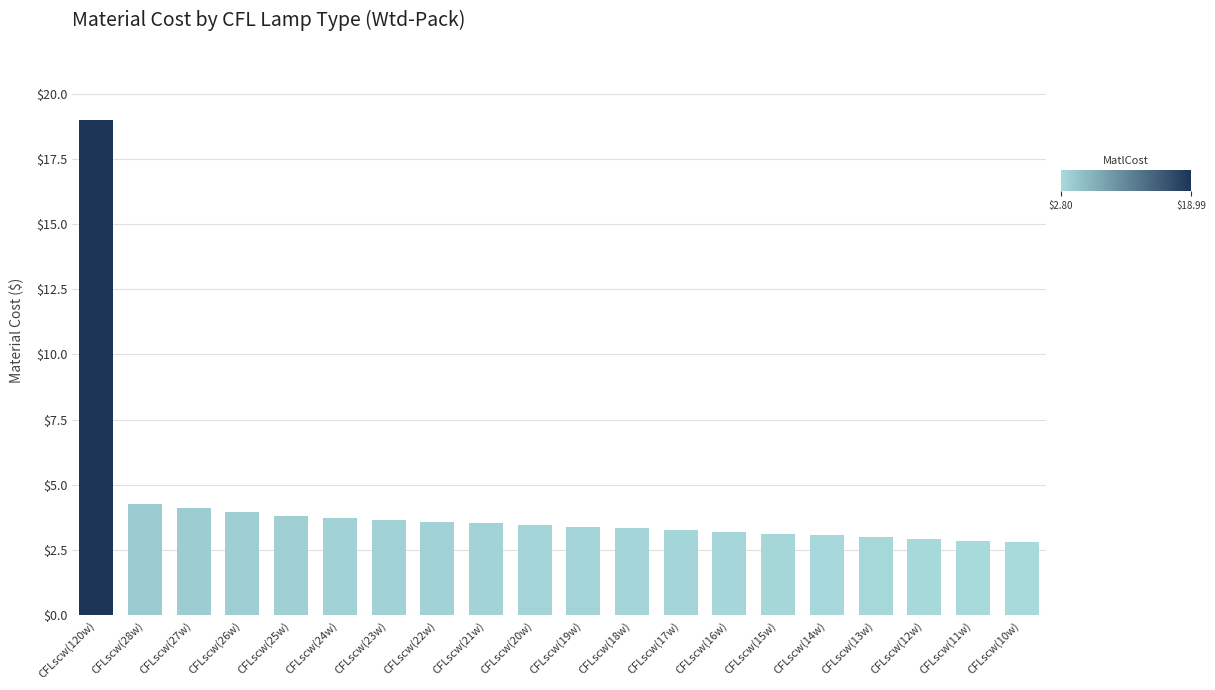

What is the minimum value shown in the chart?

2.8